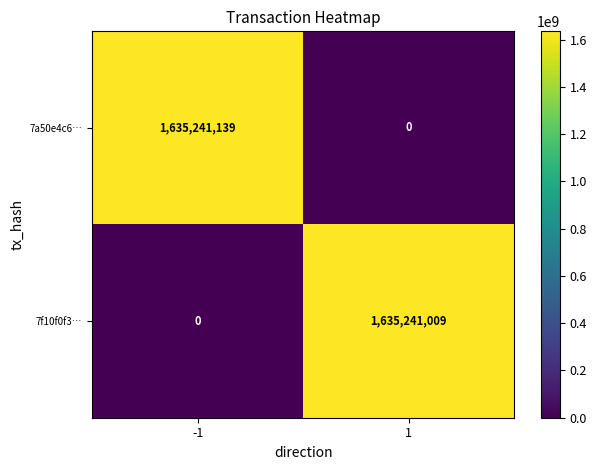

What is the difference between the maximum and minimum values in the 7f10f0f3… series?

1635241009